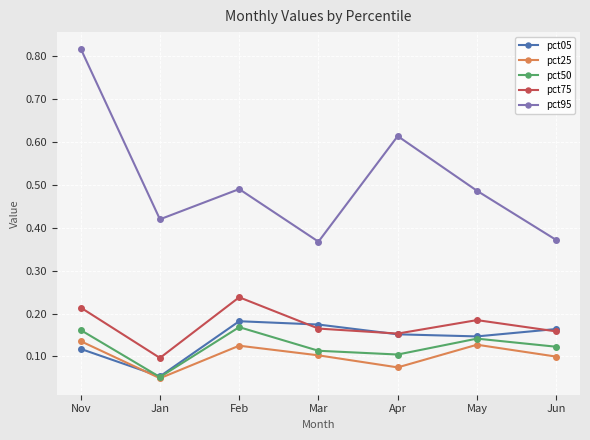

Which series changed the most between Mar and May?

pct95